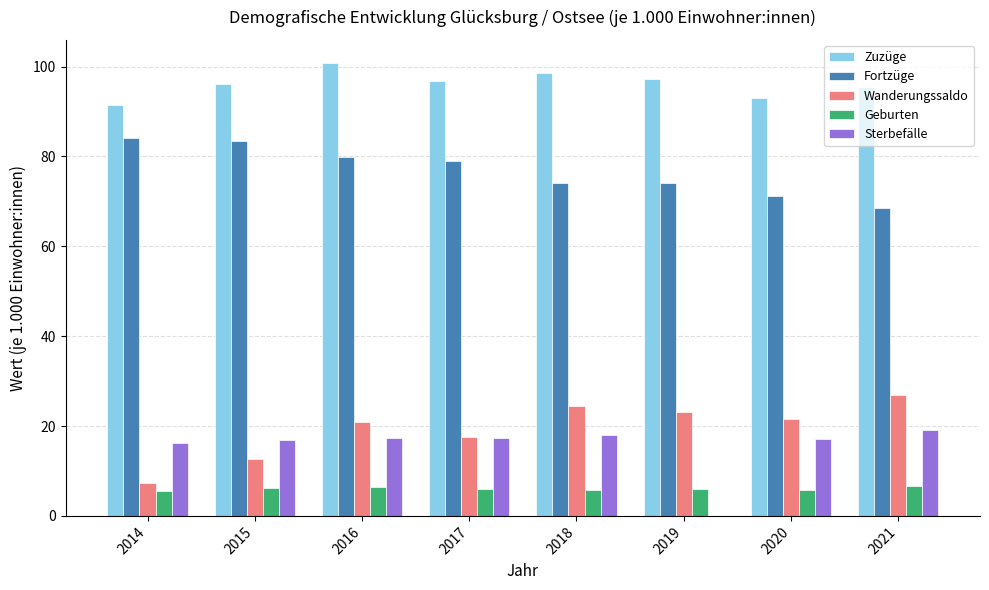

Count the number of categories in the chart.

8